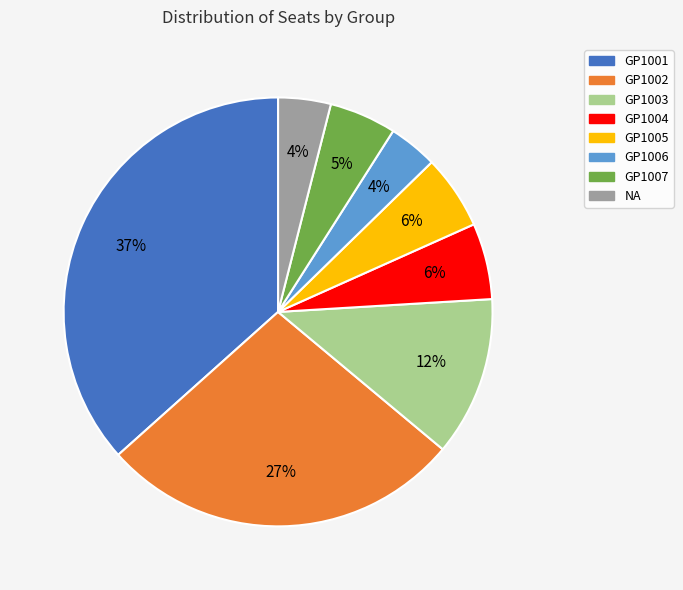

What is the largest slice in the pie chart?

GP1001